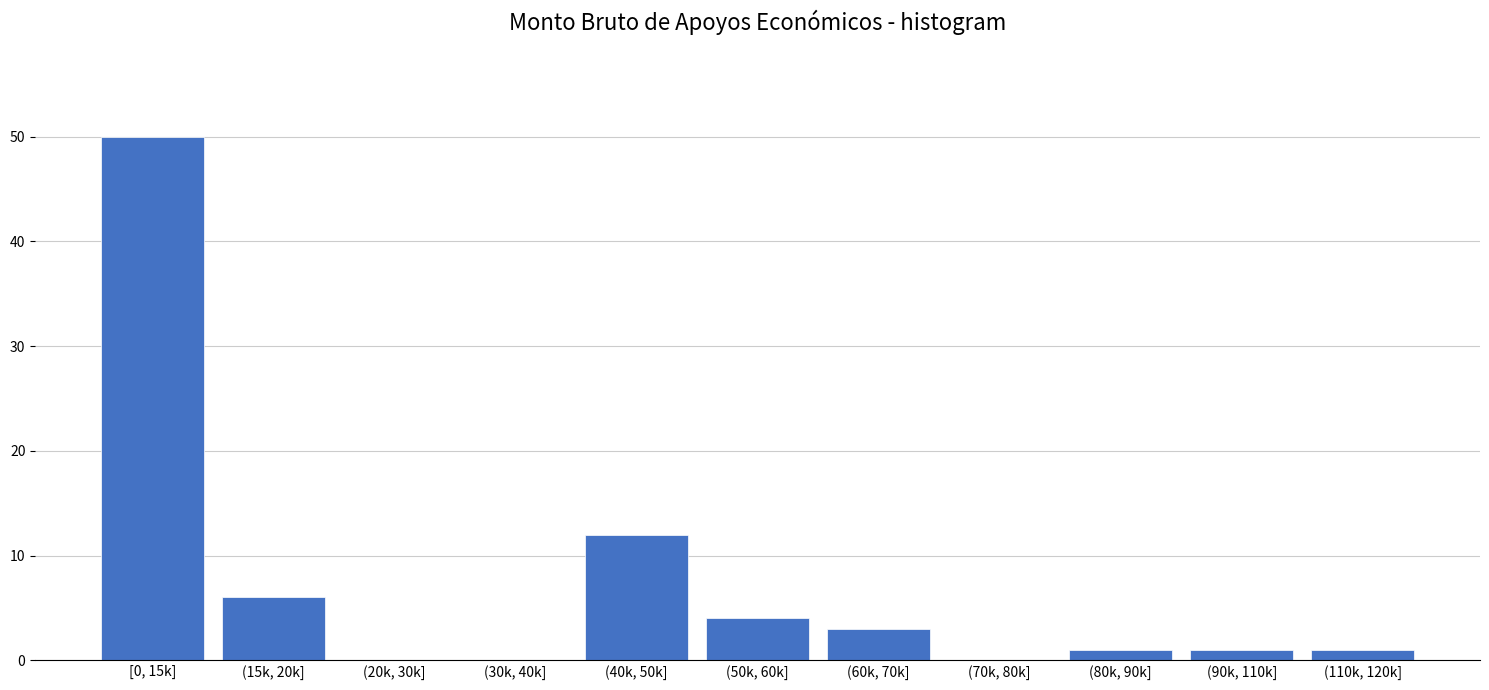

Reading right to left, list all the values displayed in this chart.

(110k, 120k]=1	(90k, 110k]=1	(80k, 90k]=1	(70k, 80k]=0	(60k, 70k]=3	(50k, 60k]=4	(40k, 50k]=12	(30k, 40k]=0	(20k, 30k]=0	(15k, 20k]=6	[0, 15k]=50